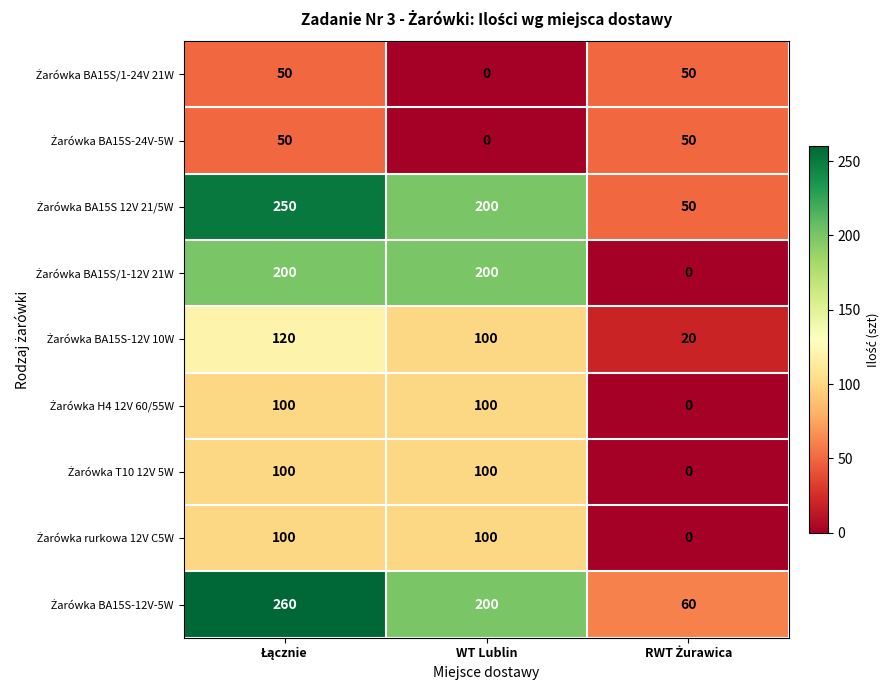

What is the greatest value displayed?

260